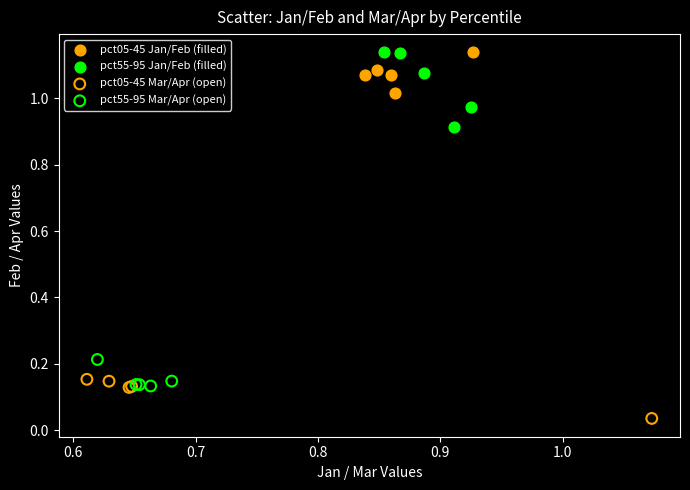

Which series has the widest spread of Y values?

pct55-95 Jan/Feb (filled)